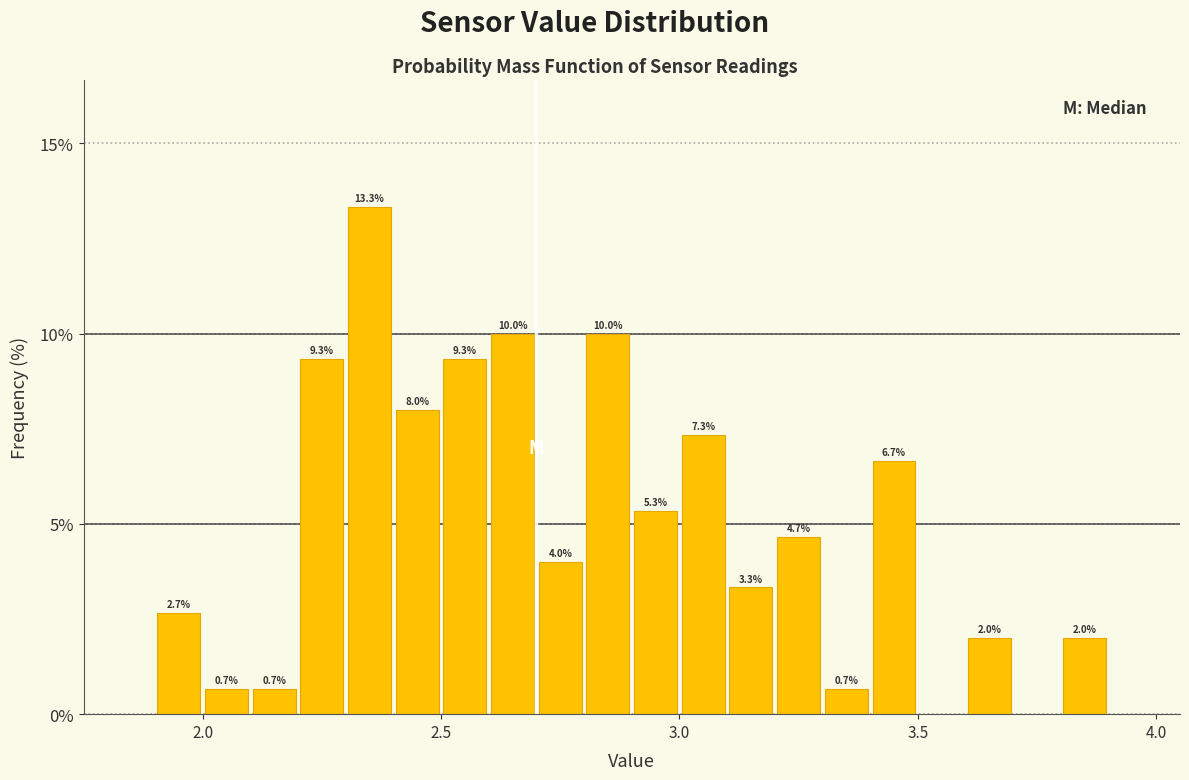

Around what value on the x-axis is the tallest bar? Give the approximate position of its centre, as read against the axis.

2.35